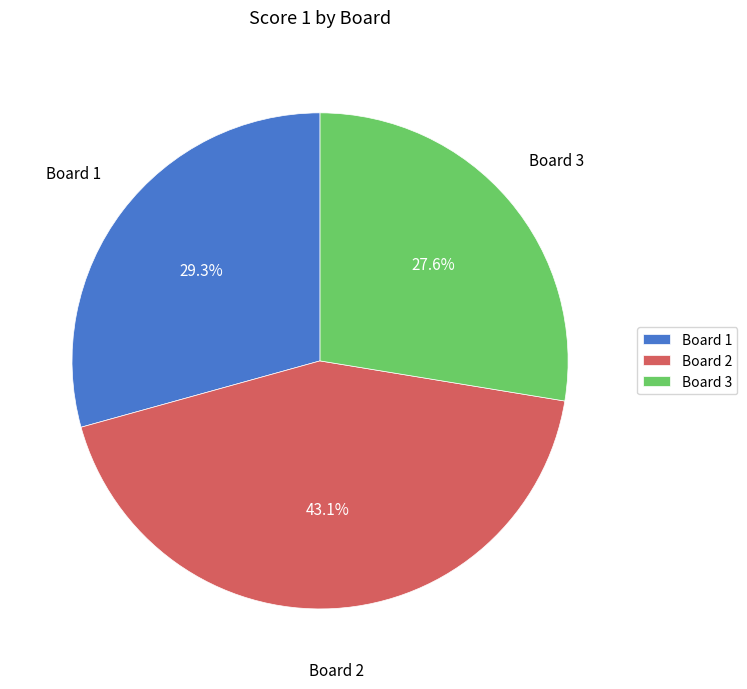

What is the largest slice in the pie chart?

Board 2